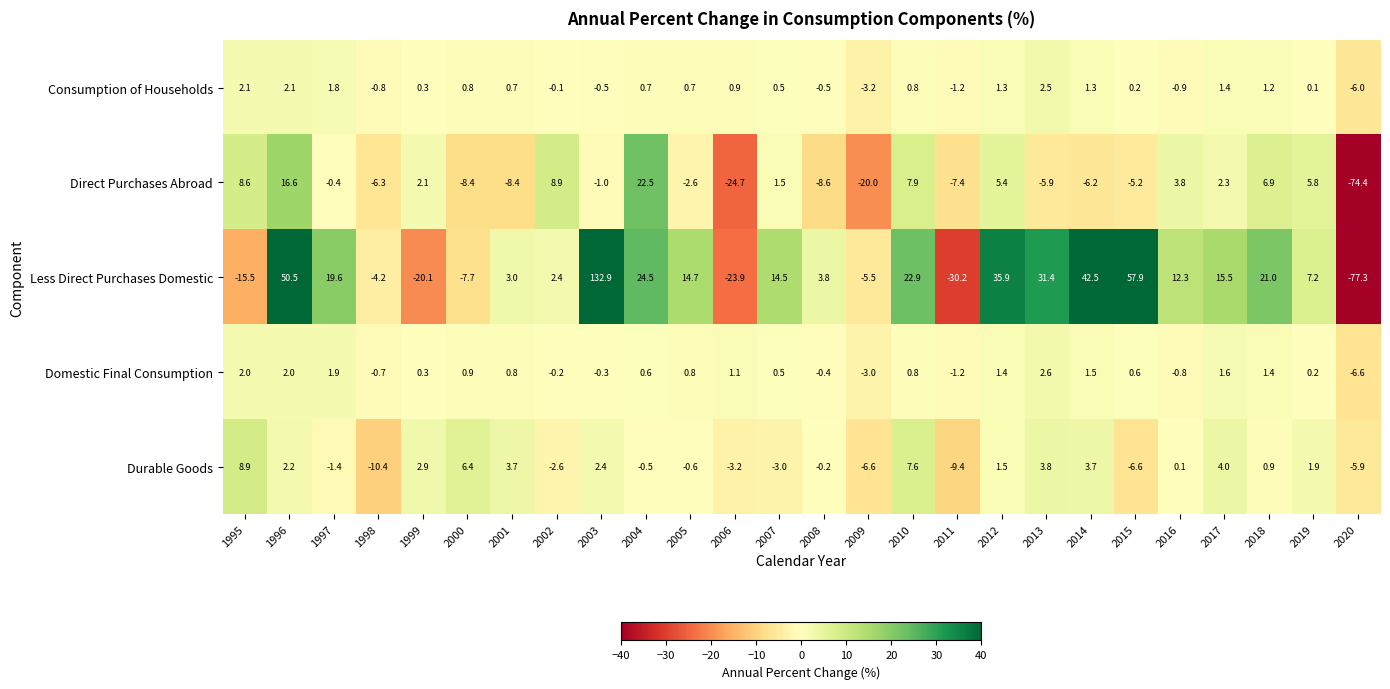

At how many categories does at least one series exceed 6?

18